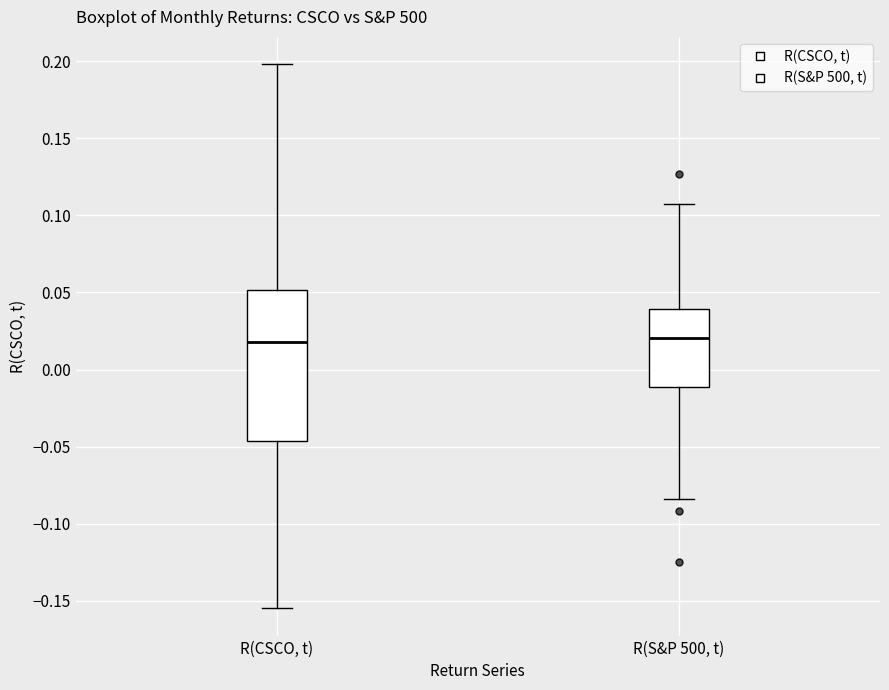

Reading left to right, read every box against the y-axis: the position of its median line, the range the box covers, and the ends of its whiskers. The values are not printed on the chart, so give them approximately, as read against the axis.

R(CSCO, t): median 0.020, box -0.045 to 0.050, whiskers -0.155 to 0.200
R(S&P 500, t): median 0.020, box -0.010 to 0.040, whiskers -0.085 to 0.110